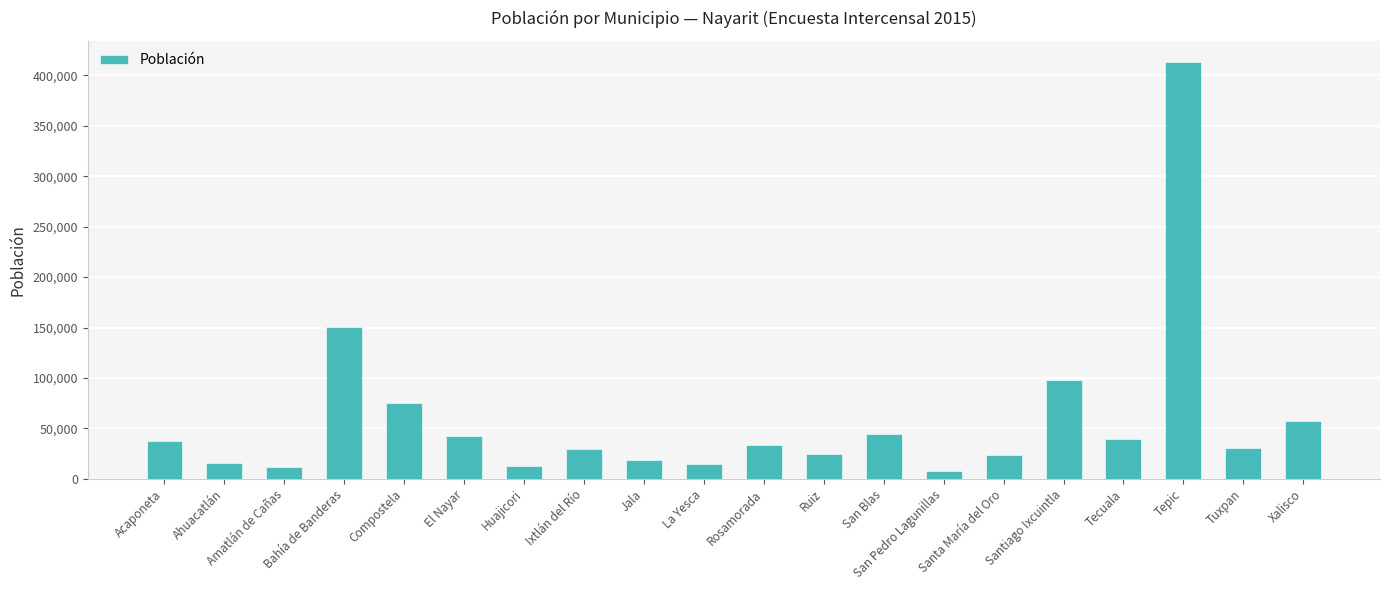

Is it true that the value at Xalisco is 32643?

False